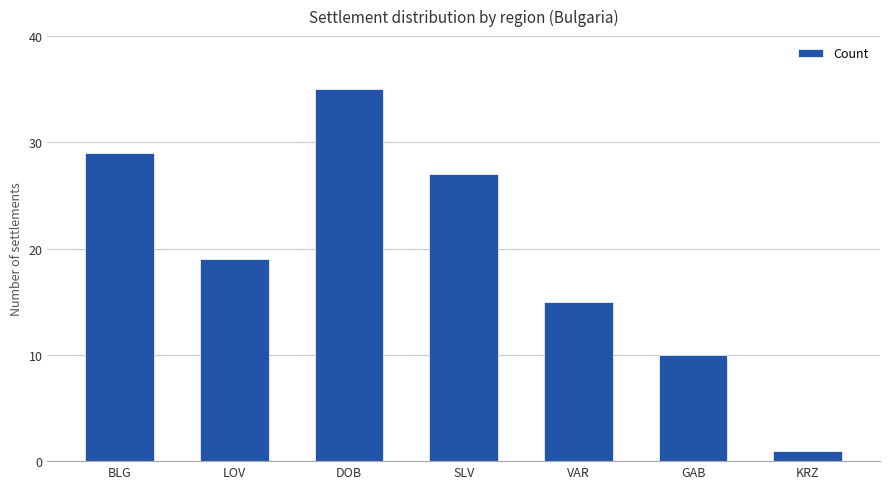

Does the chart contain any negative values?

No